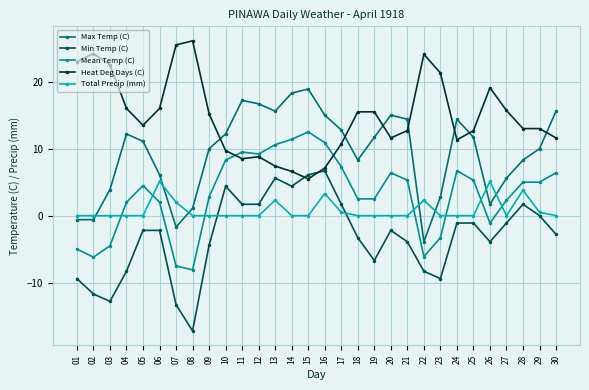

What is the value of the Mean Temp (C) point at the 30th from the left?

6.4